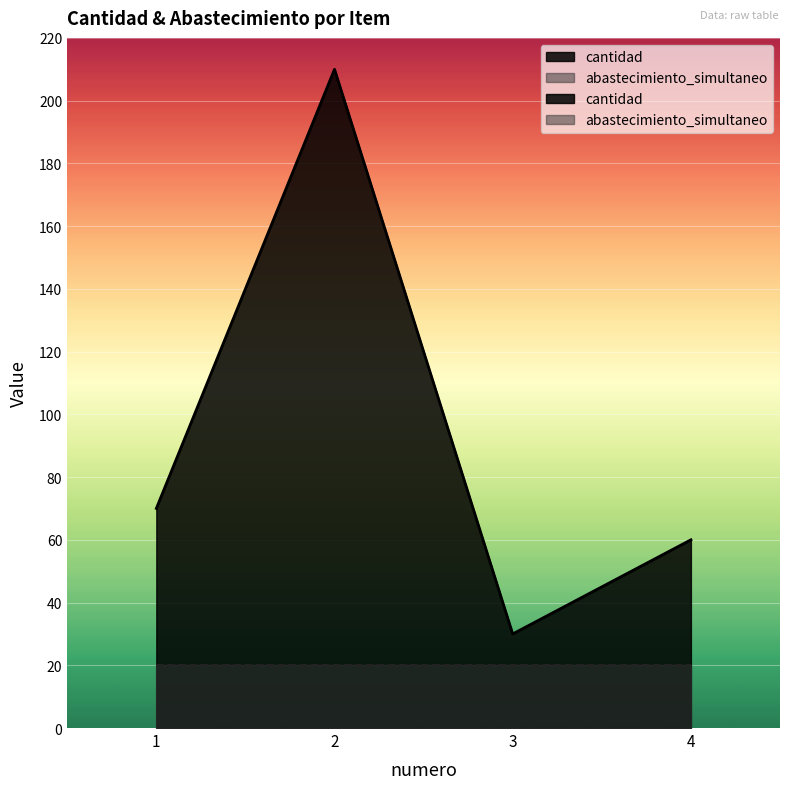

At which category does the data reach its first local peak?

2